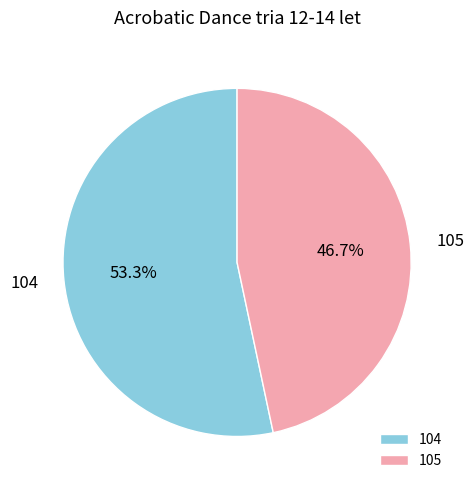

To the nearest percent, what is the difference between the largest and smallest slice percentages?

7%